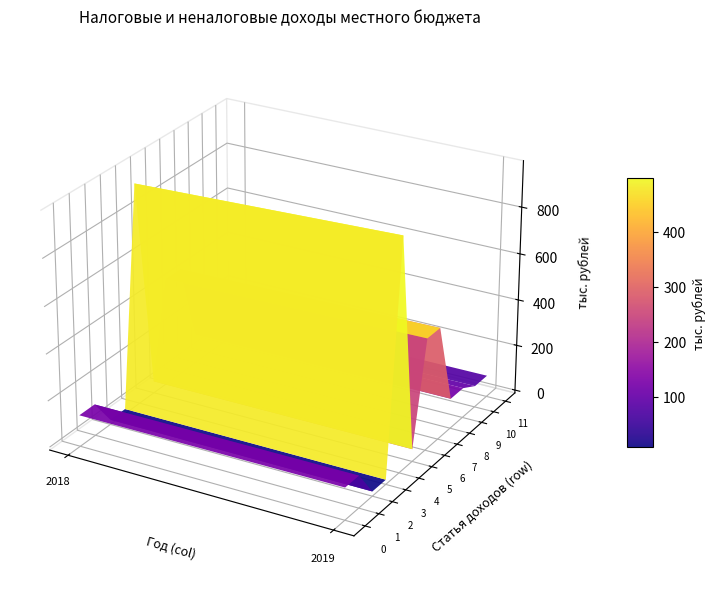

What is the sum of all Доходы от сдачи в аренду имущества values?

234.0